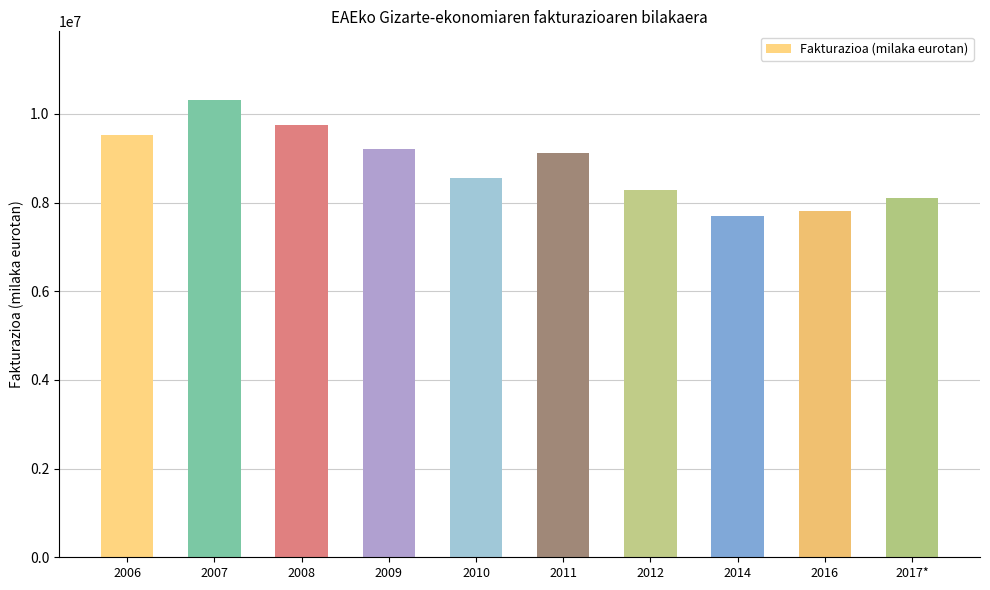

What is the label of the 1st bar from the right?

2017*